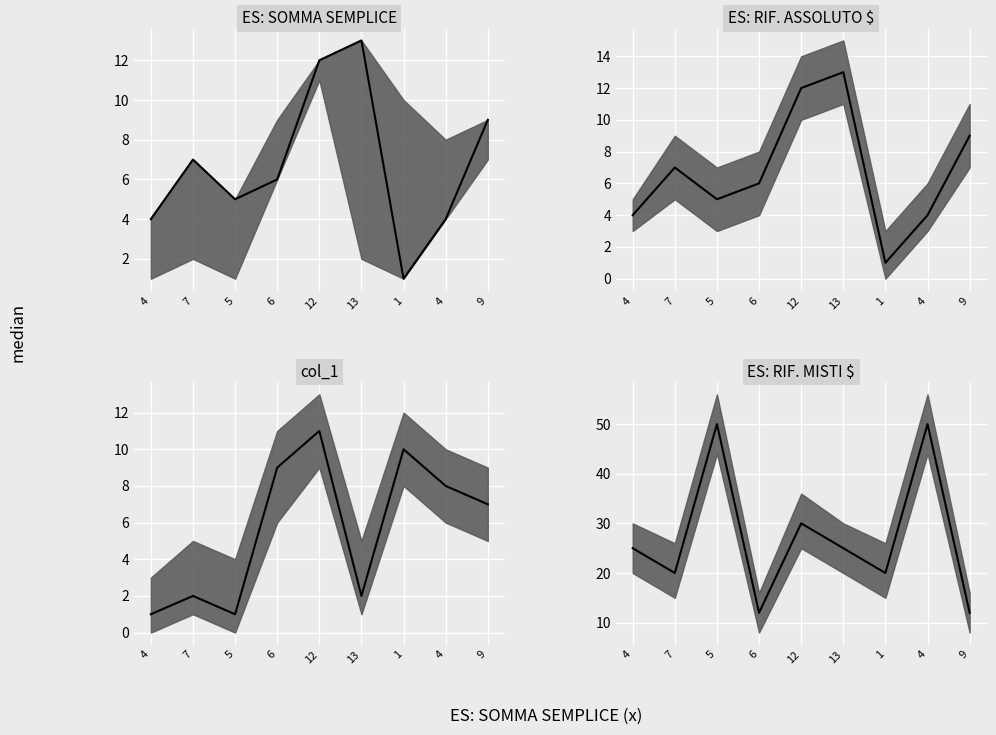

Which category has the lowest value in the ES: RIF. ASSOLUTO $ series?

1